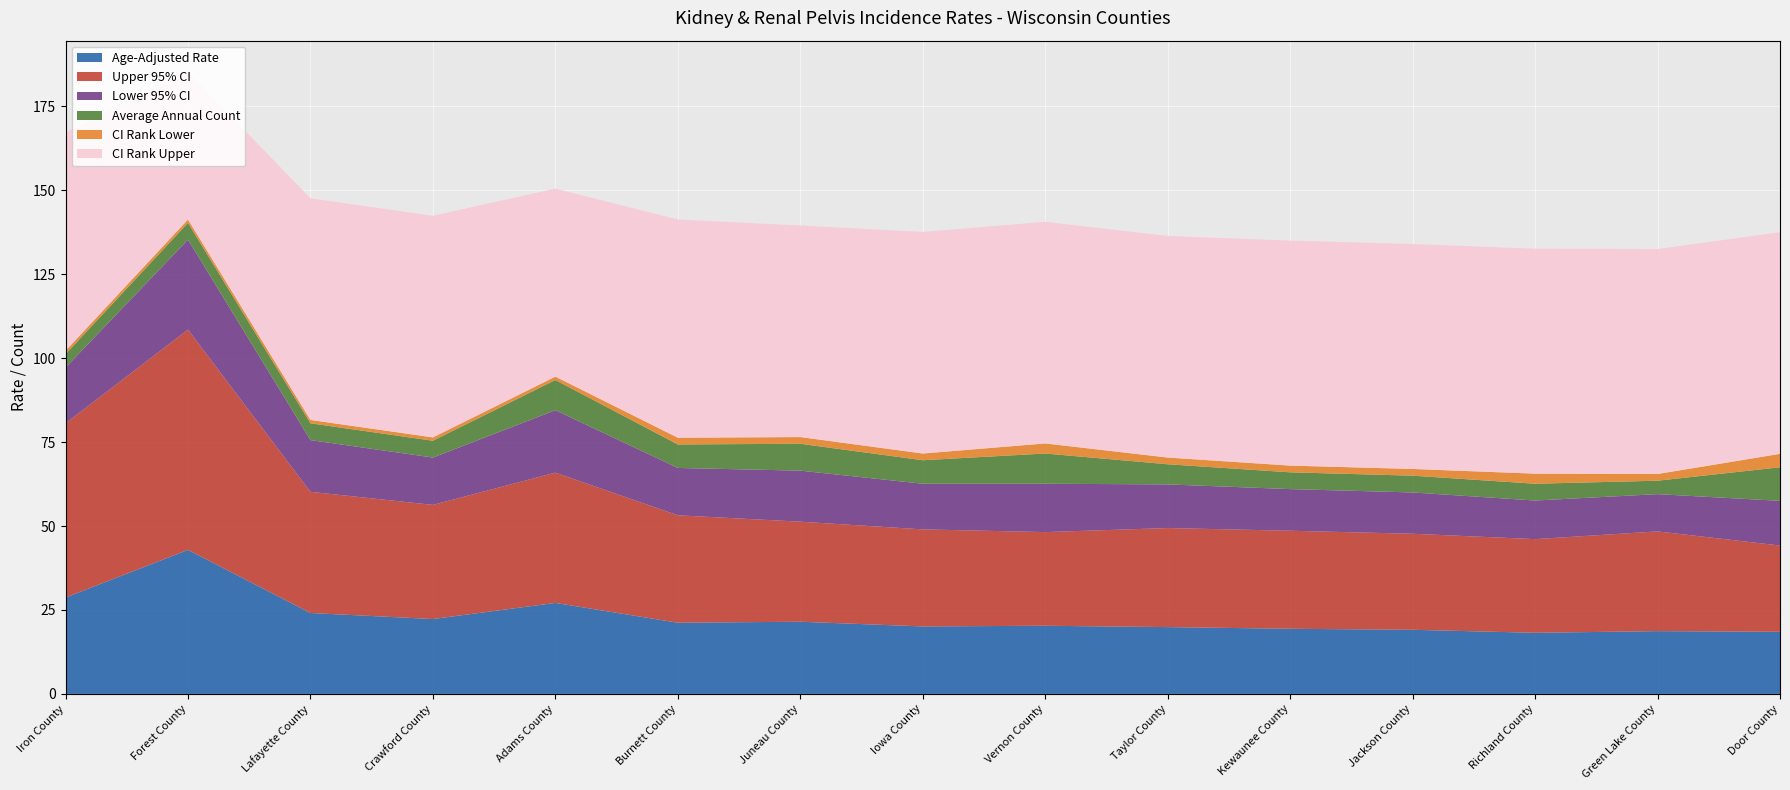

Reading left to right, extract all data points from this chart.

Age-Adjusted Rate: Iron County=28.7	Forest County=42.9	Lafayette County=24.1	Crawford County=22.3	Adams County=27.1	Burnett County=21.2	Juneau County=21.5	Iowa County=20.1	Vernon County=20.3	Taylor County=19.9	Kewaunee County=19.4	Jackson County=19.1	Richland County=18.2	Green Lake County=18.7	Door County=18.5
Upper 95% CI: Iron County=51.9	Forest County=65.6	Lafayette County=36.1	Crawford County=34.0	Adams County=38.8	Burnett County=32.0	Juneau County=29.8	Iowa County=28.9	Vernon County=27.9	Taylor County=29.5	Kewaunee County=29.2	Jackson County=28.6	Richland County=27.9	Green Lake County=29.7	Door County=25.7
Lower 95% CI: Iron County=16.6	Forest County=26.8	Lafayette County=15.4	Crawford County=14.1	Adams County=18.6	Burnett County=14.1	Juneau County=15.2	Iowa County=13.6	Vernon County=14.4	Taylor County=13.0	Kewaunee County=12.4	Jackson County=12.3	Richland County=11.5	Green Lake County=11.1	Door County=13.3
Average Annual Count: Iron County=4.0	Forest County=5.0	Lafayette County=5.0	Crawford County=5.0	Adams County=9.0	Burnett County=7.0	Juneau County=8.0	Iowa County=7.0	Vernon County=9.0	Taylor County=6.0	Kewaunee County=5.0	Jackson County=5.0	Richland County=5.0	Green Lake County=4.0	Door County=10.0
CI Rank Lower: Iron County=1.0	Forest County=1.0	Lafayette County=1.0	Crawford County=1.0	Adams County=1.0	Burnett County=2.0	Juneau County=2.0	Iowa County=2.0	Vernon County=3.0	Taylor County=2.0	Kewaunee County=2.0	Jackson County=2.0	Richland County=3.0	Green Lake County=2.0	Door County=4.0
CI Rank Upper: Iron County=65.0	Forest County=44.0	Lafayette County=66.0	Crawford County=66.0	Adams County=56.0	Burnett County=65.0	Juneau County=63.0	Iowa County=66.0	Vernon County=66.0	Taylor County=66.0	Kewaunee County=67.0	Jackson County=67.0	Richland County=67.0	Green Lake County=67.0	Door County=66.0